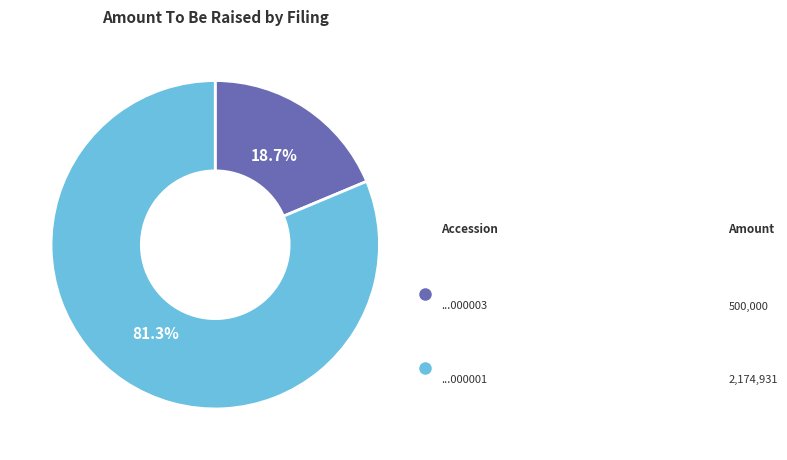

How many segments does this pie chart have?

2